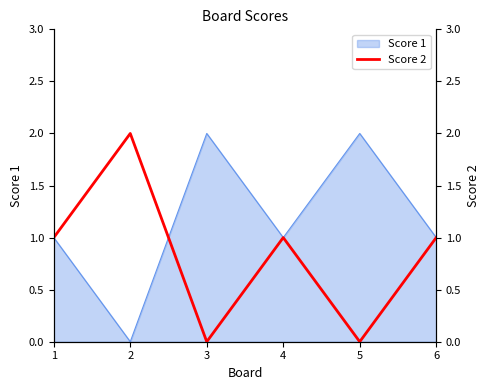

Where does the data first go above 1?

2